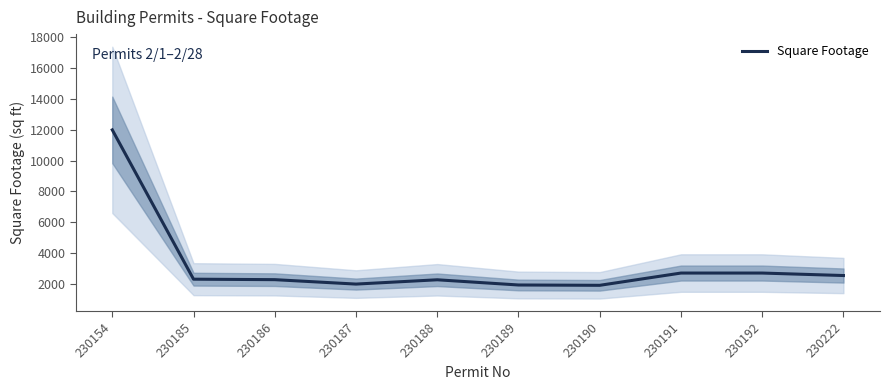

How many distinct data groups are displayed?

1